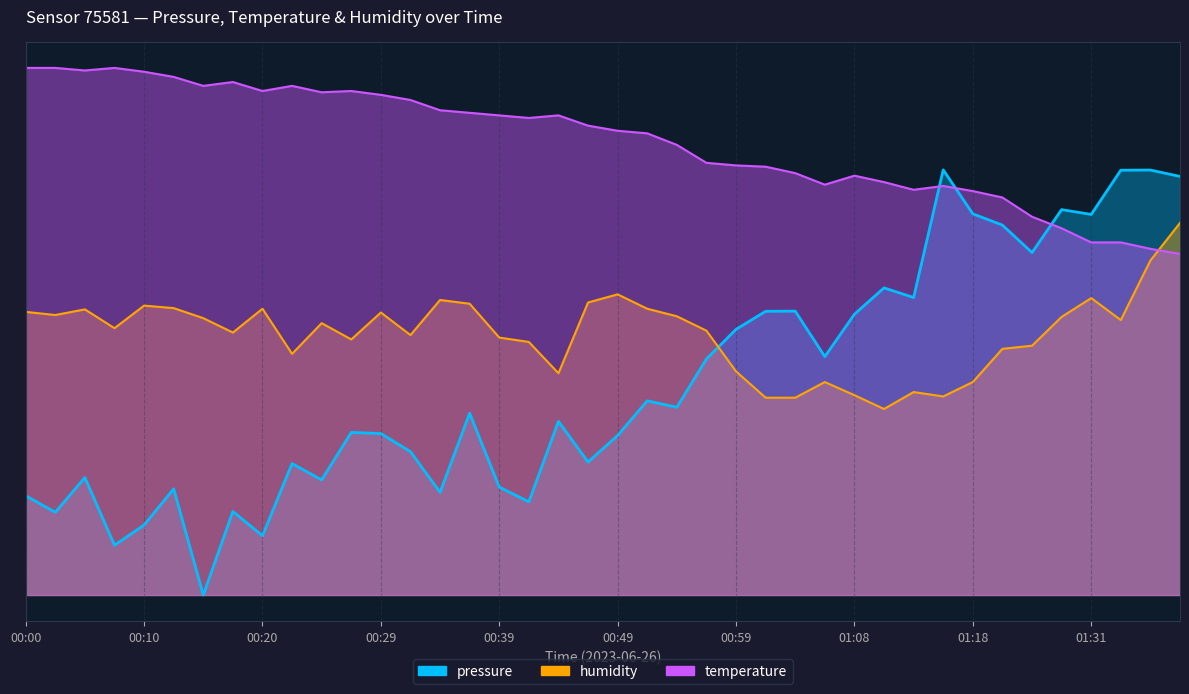

What is the difference between the humidity values at 01:08 and 00:20?

13.9